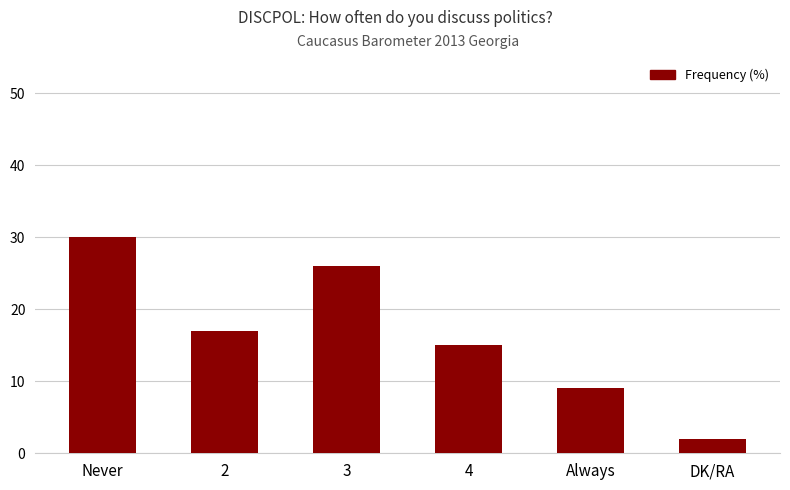

Reading left to right, what are all the values shown in this chart?

Never=30	2=17	3=26	4=15	Always=9	DK/RA=2